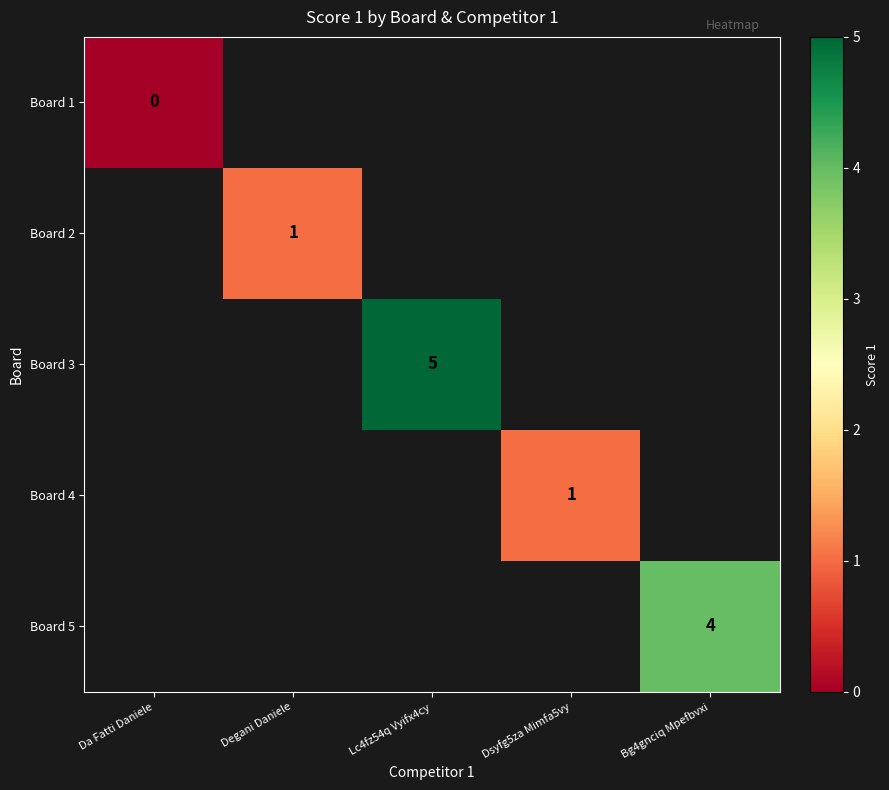

The value of Board 3 at Lc4fz54q Vyifx4cy is 3. True or false?

False